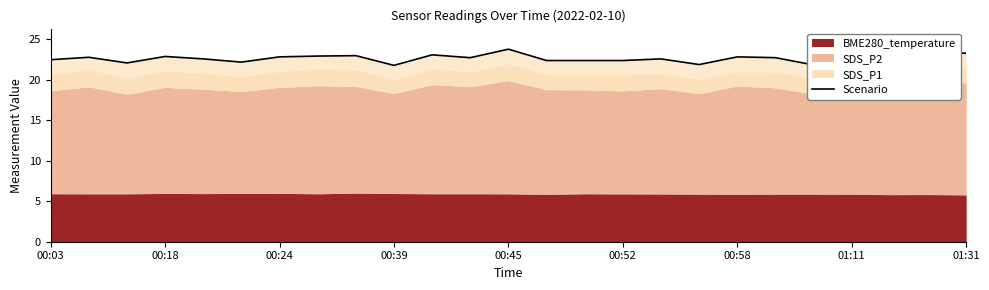

Is it true that the value at 01:31 is 33.1?

False